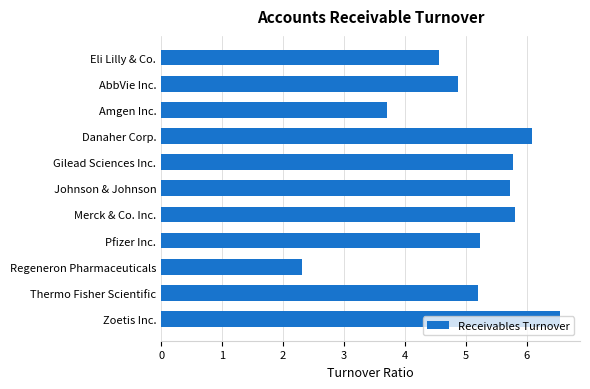

Approximately how many times larger is the value at Gilead Sciences Inc. compared to Pfizer Inc.?

1.1